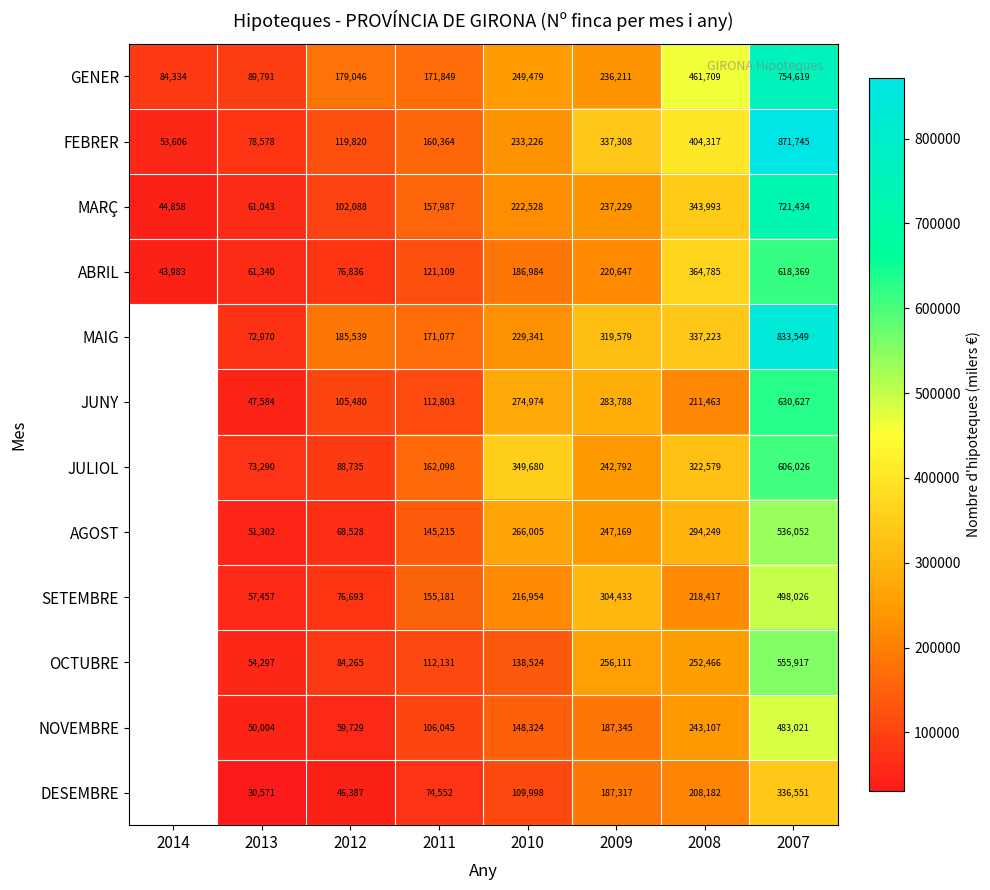

What is the sum of all ABRIL values?

1694053